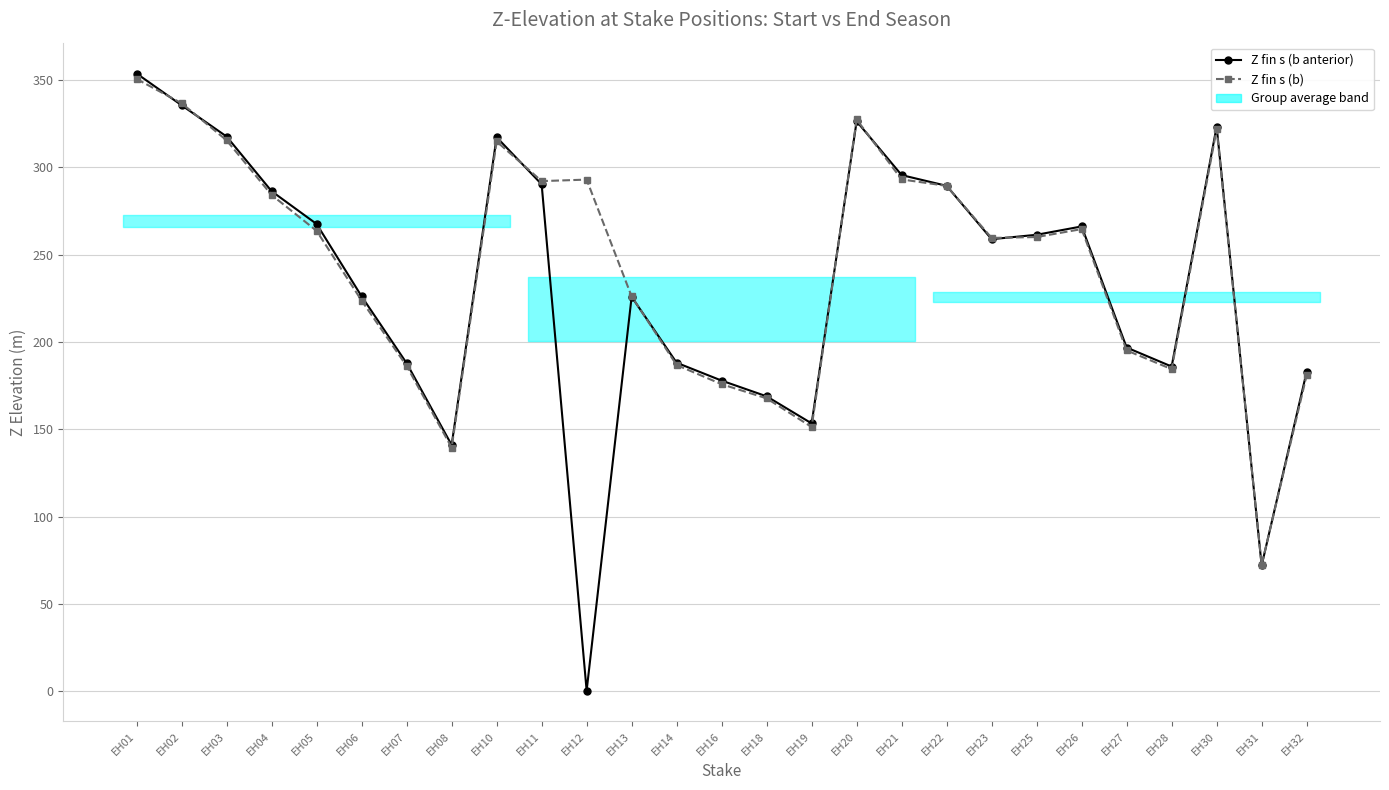

How many interior local peaks does the Z fin s (b anterior) series have?

5